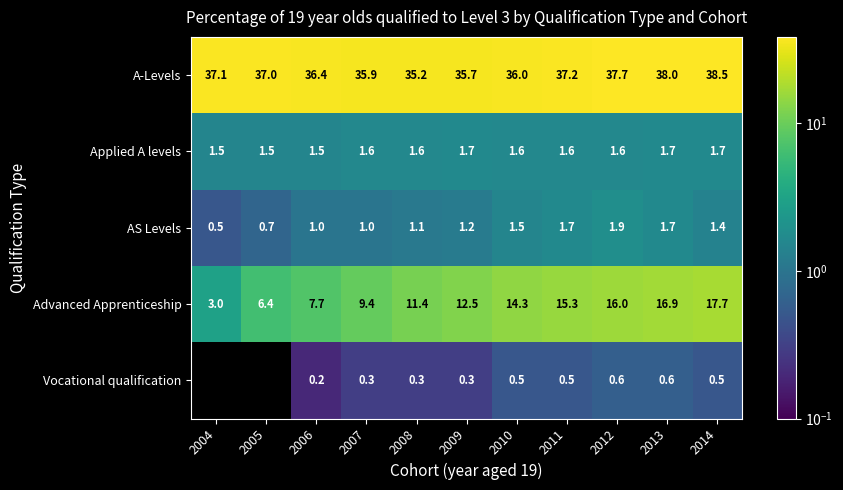

Rank the categories by Advanced Apprenticeship value from highest to lowest.

2014, 2013, 2012, 2011, 2010, 2009, 2008, 2007, 2006, 2005, 2004